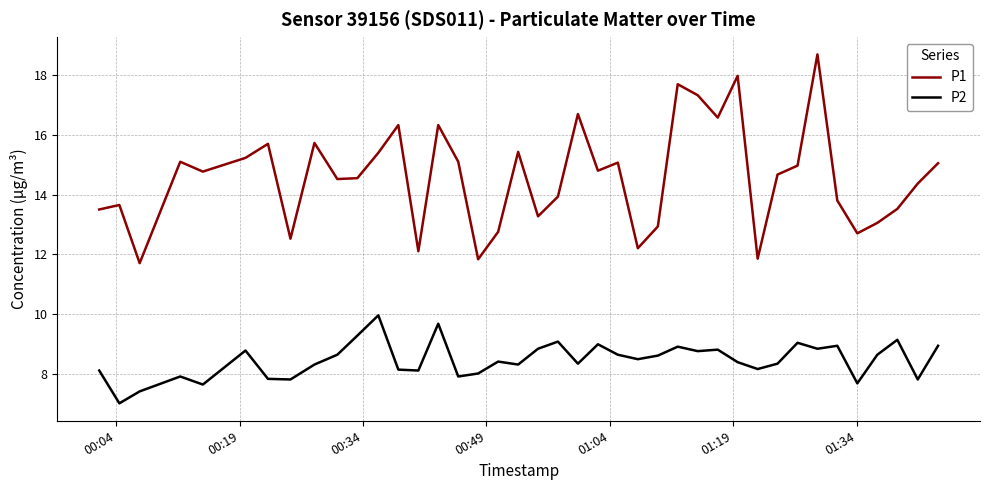

What is the minimum value shown in the chart?

7.0